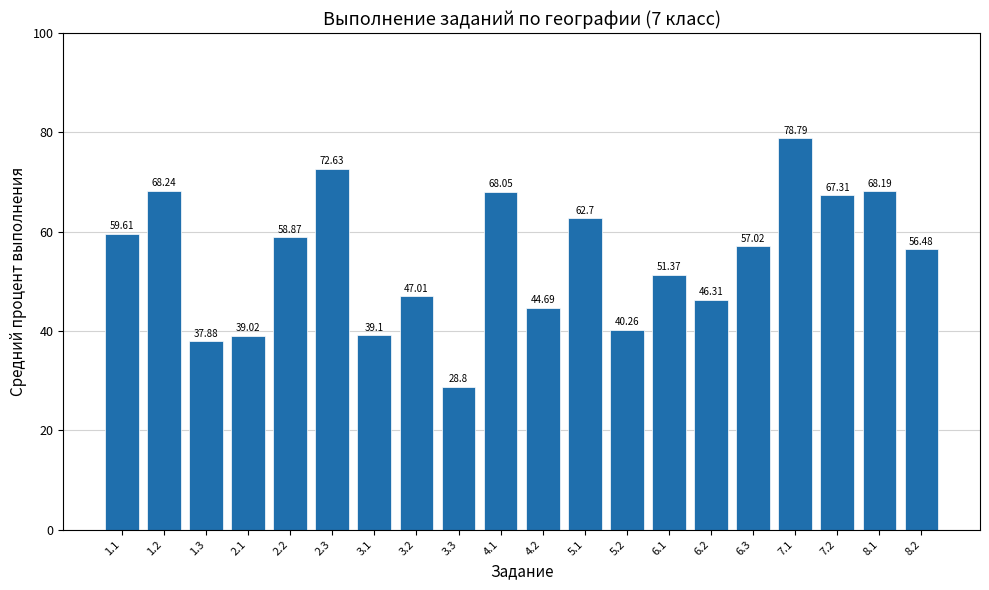

List the labels in order of value, largest first.

7.1, 2.3, 1.2, 8.1, 4.1, 7.2, 5.1, 1.1, 2.2, 6.3, 8.2, 6.1, 3.2, 6.2, 4.2, 5.2, 3.1, 2.1, 1.3, 3.3